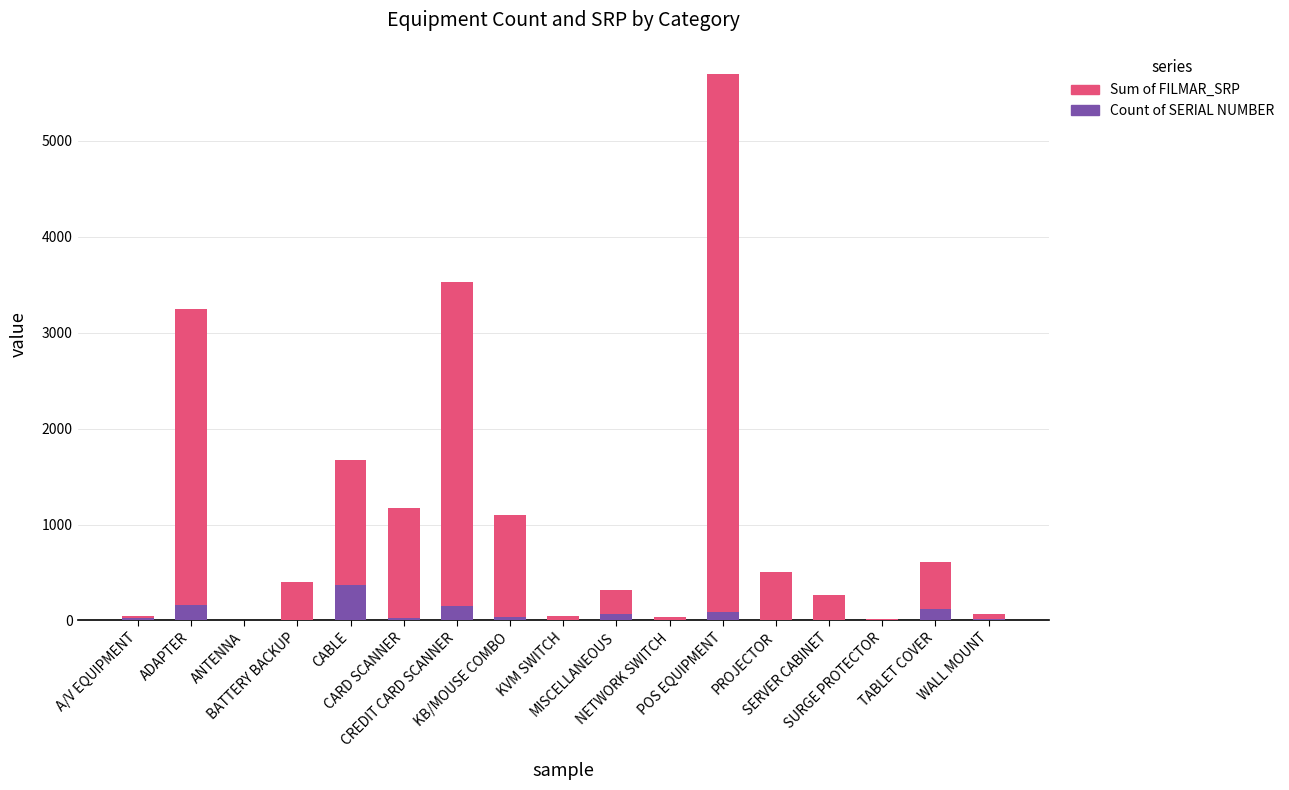

The Count of SERIAL NUMBER series shows 38.0 at KB/MOUSE COMBO. True or false?

True